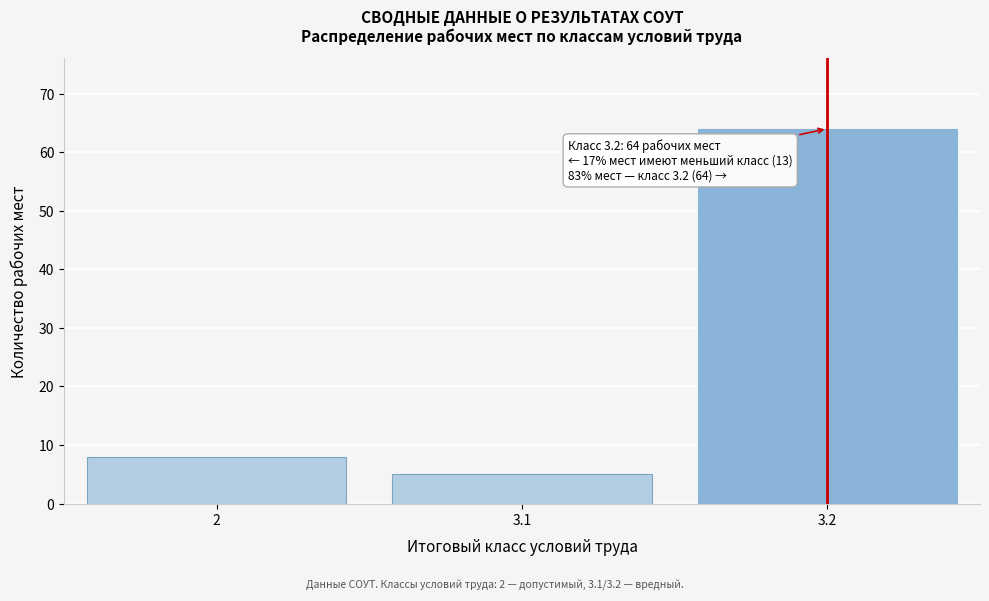

Reading right to left, list all the values displayed in this chart.

64	5	8